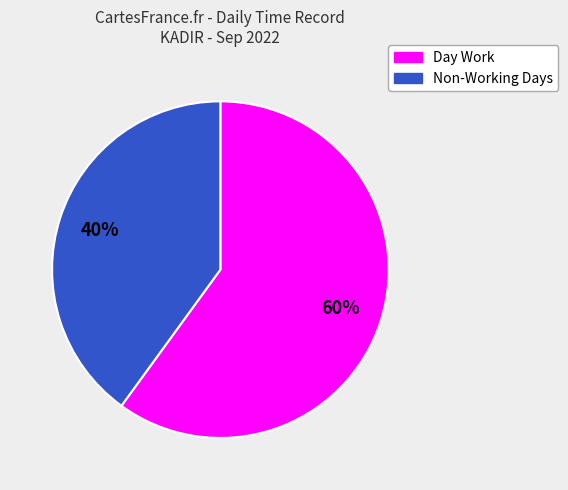

How many slices are in this pie chart?

2